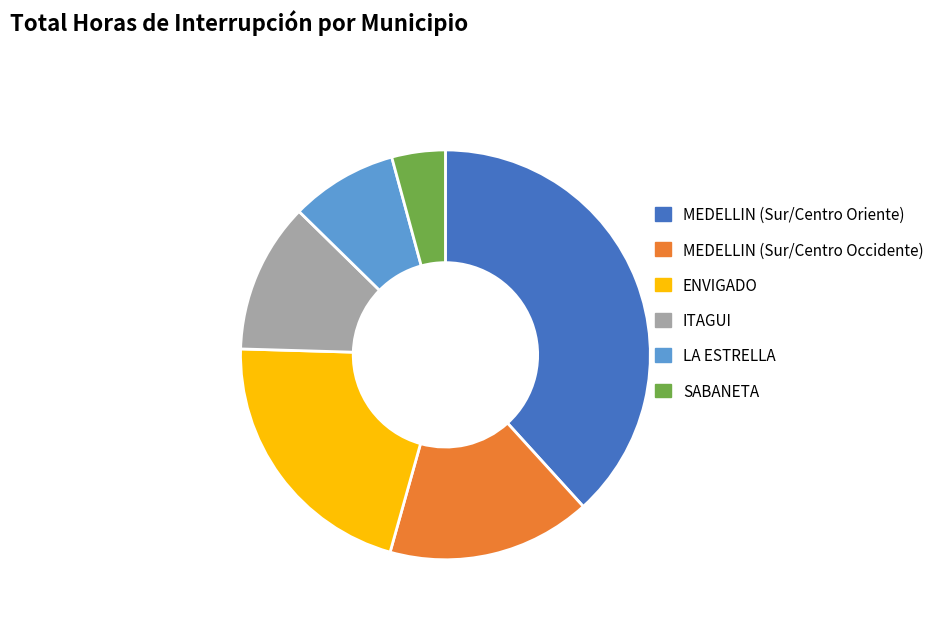

What is the smallest slice in the pie chart?

SABANETA